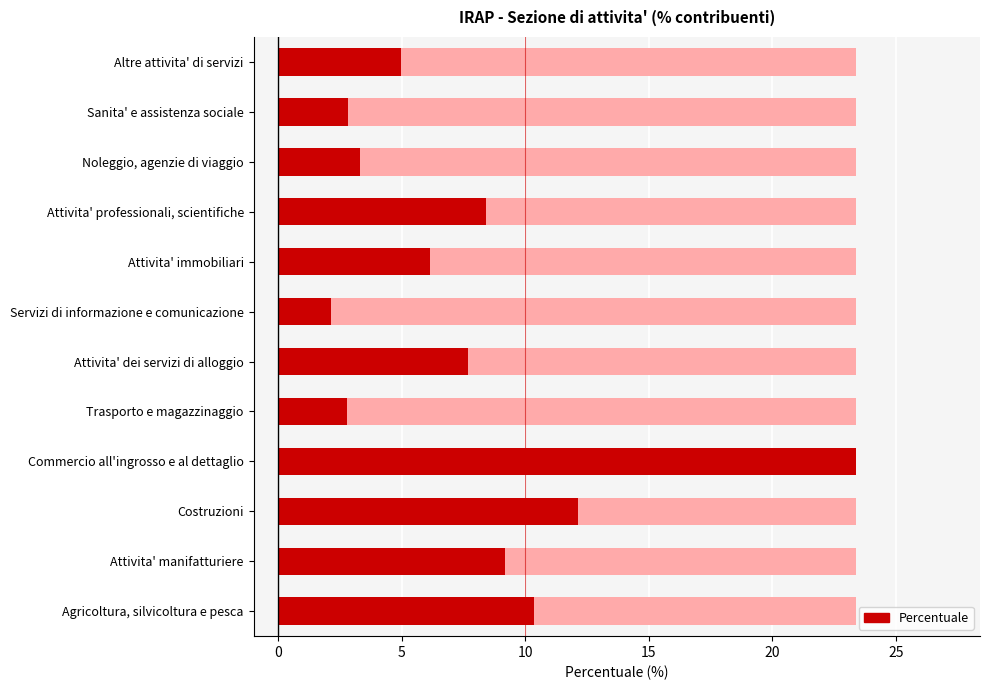

Reading left to right, what are all the values shown in this chart?

10.4	9.2	12.1	23.4	2.8	7.7	2.1	6.2	8.4	3.3	2.8	5.0